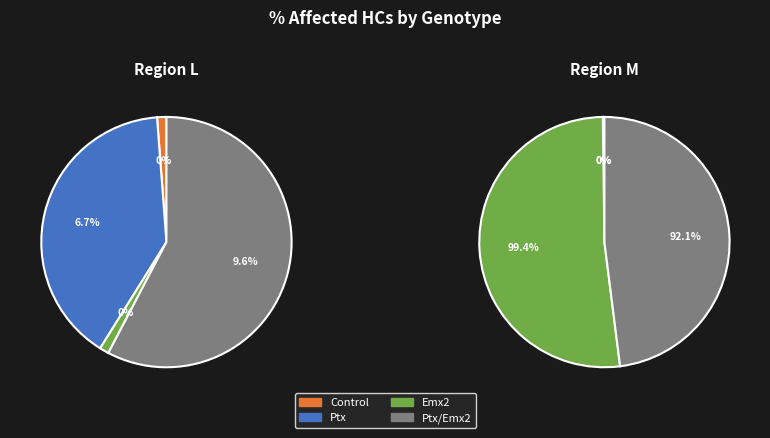

Between Control and Gfi1Cre/+;RosaPtx/+, which is larger?

Gfi1Cre/+;RosaPtx/+